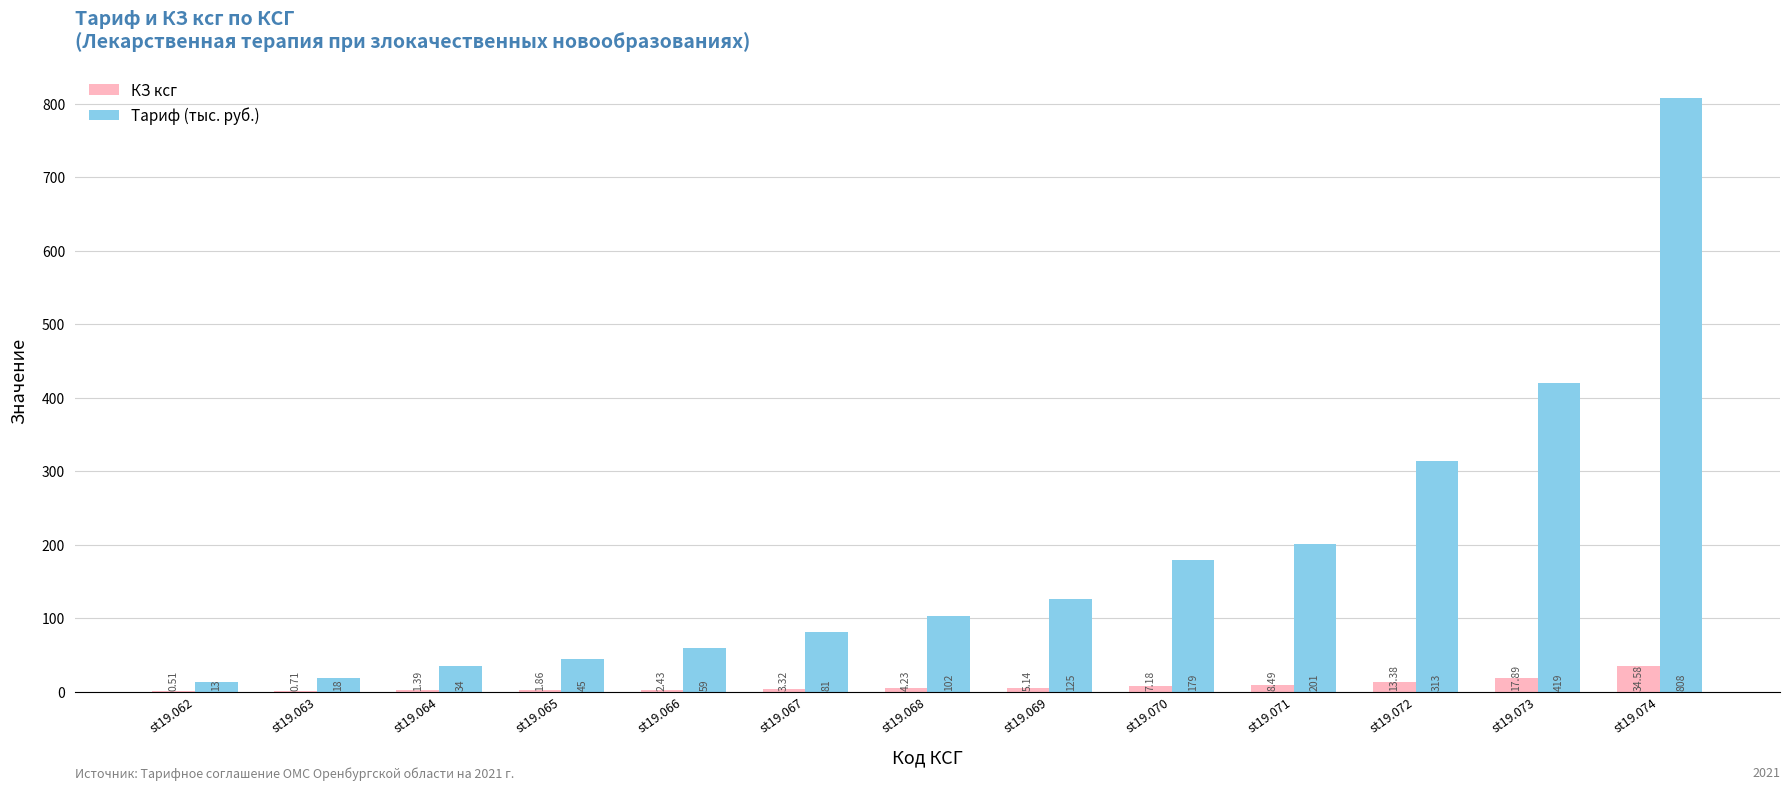

How many categories are shown in the chart?

13